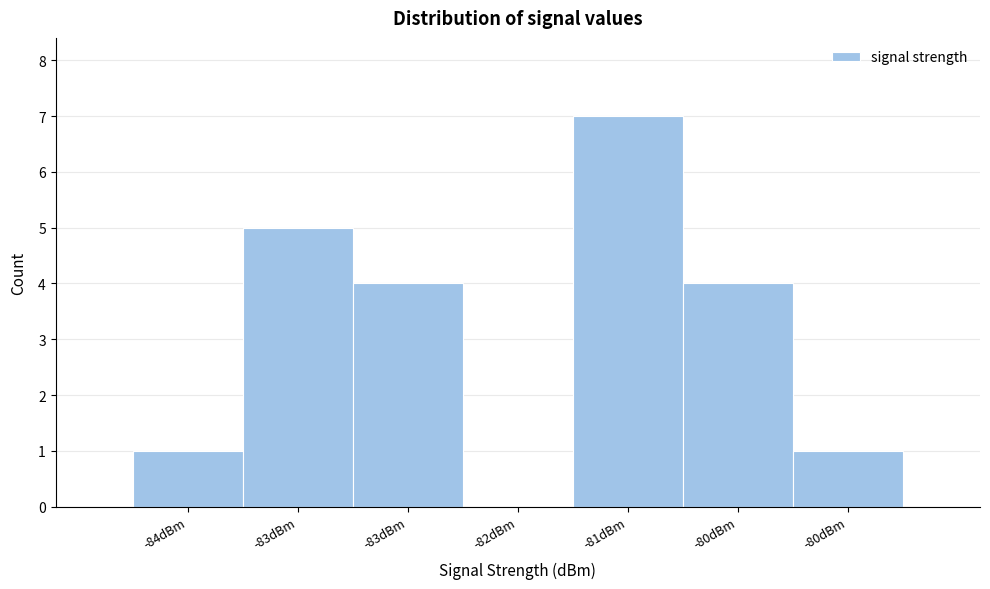

How many values are above zero?

6